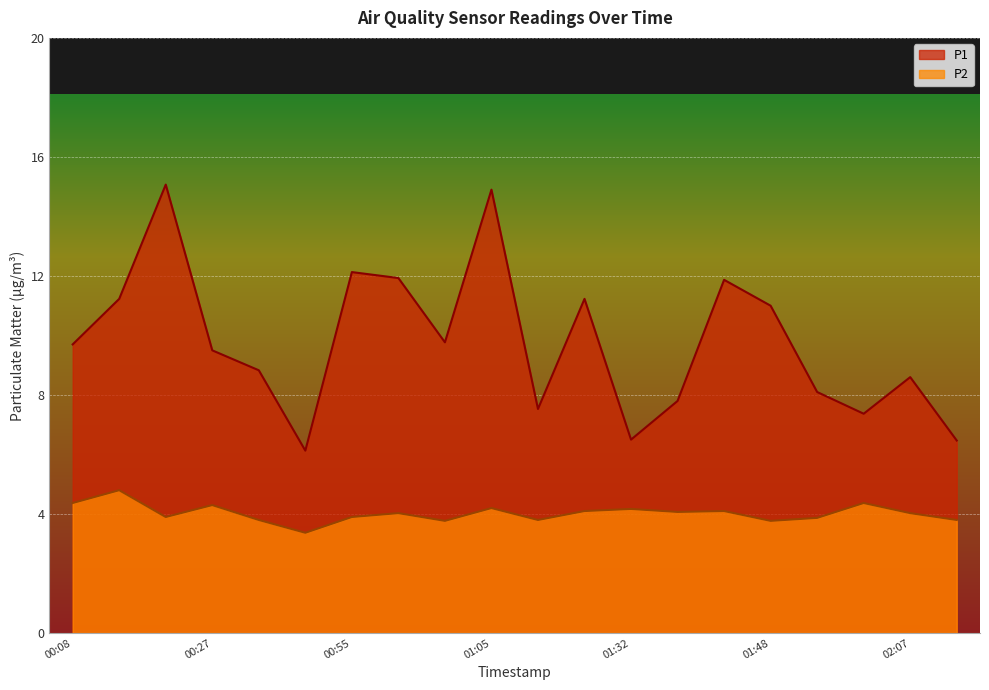

Between 01:00 and 02:21, which is larger?

01:00